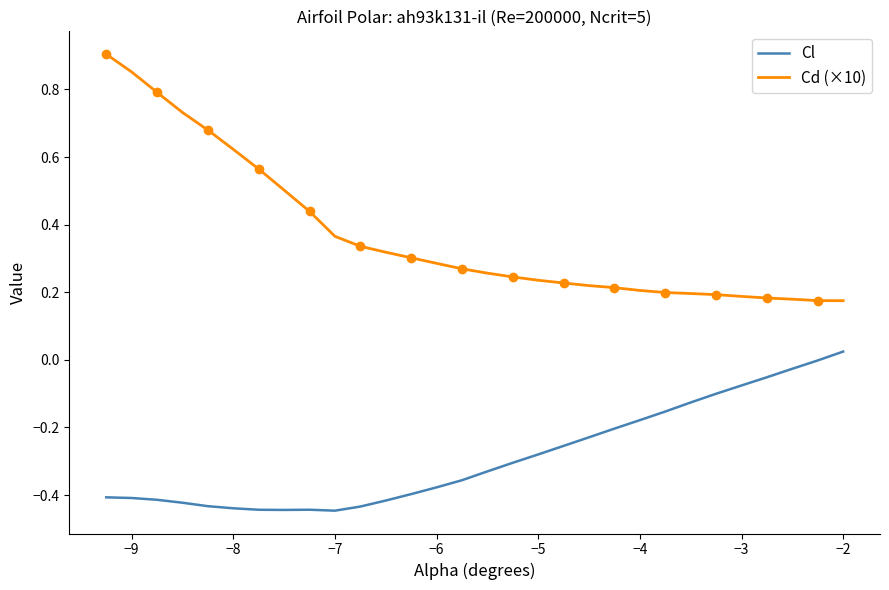

What is the lowest value of the Cl series?

-0.4